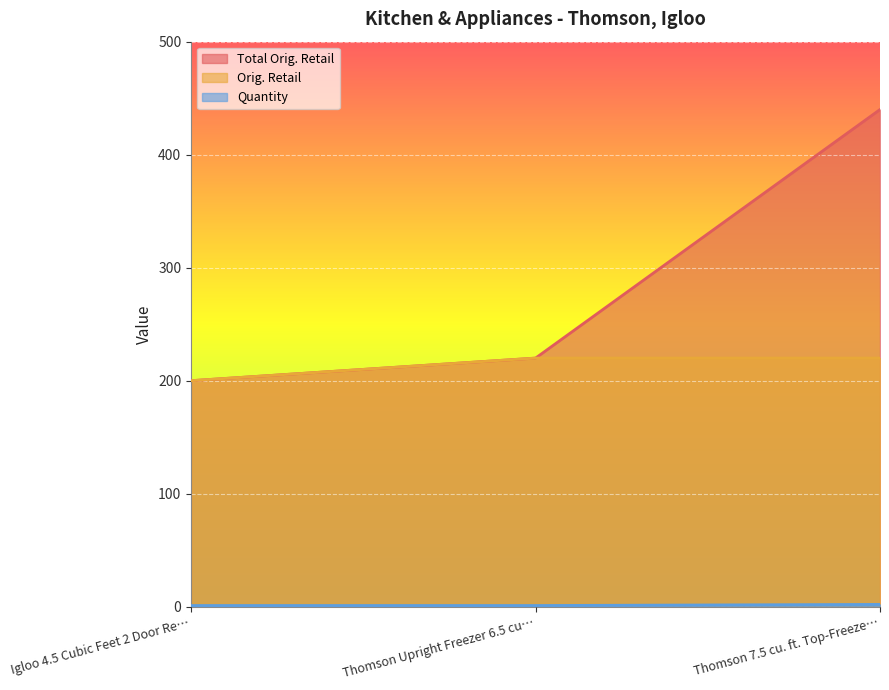

What is the average value of the Quantity series?

1.3